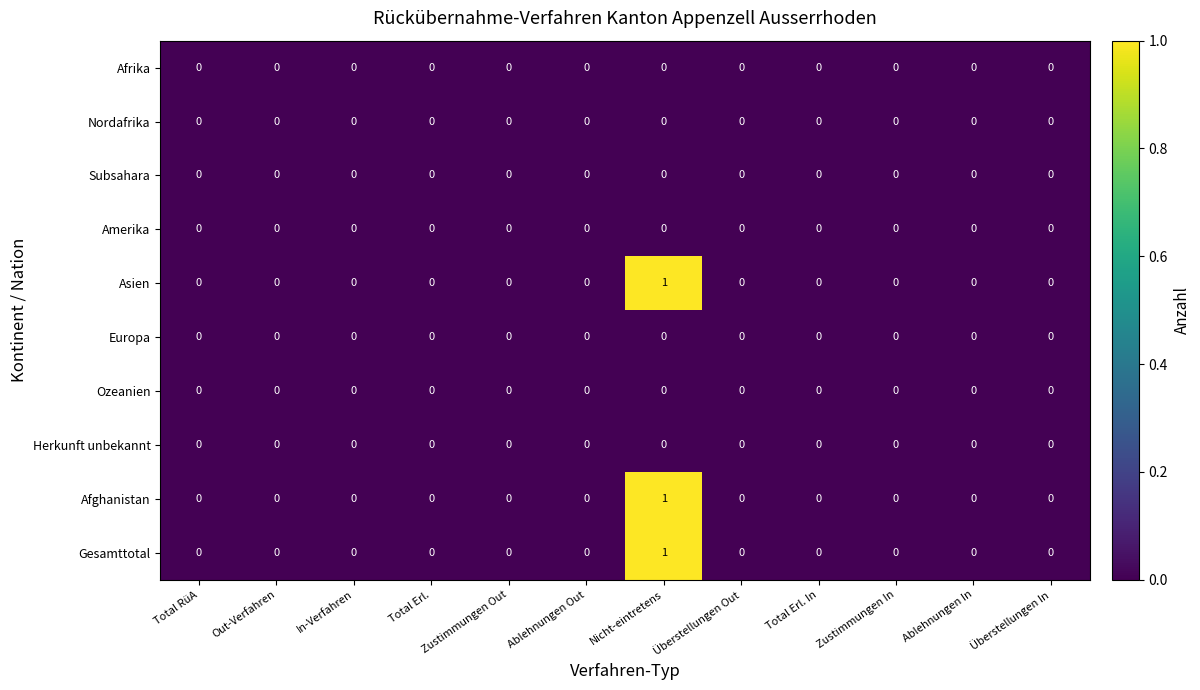

The value of Afghanistan at Nicht-eintretens is 1. True or false?

True